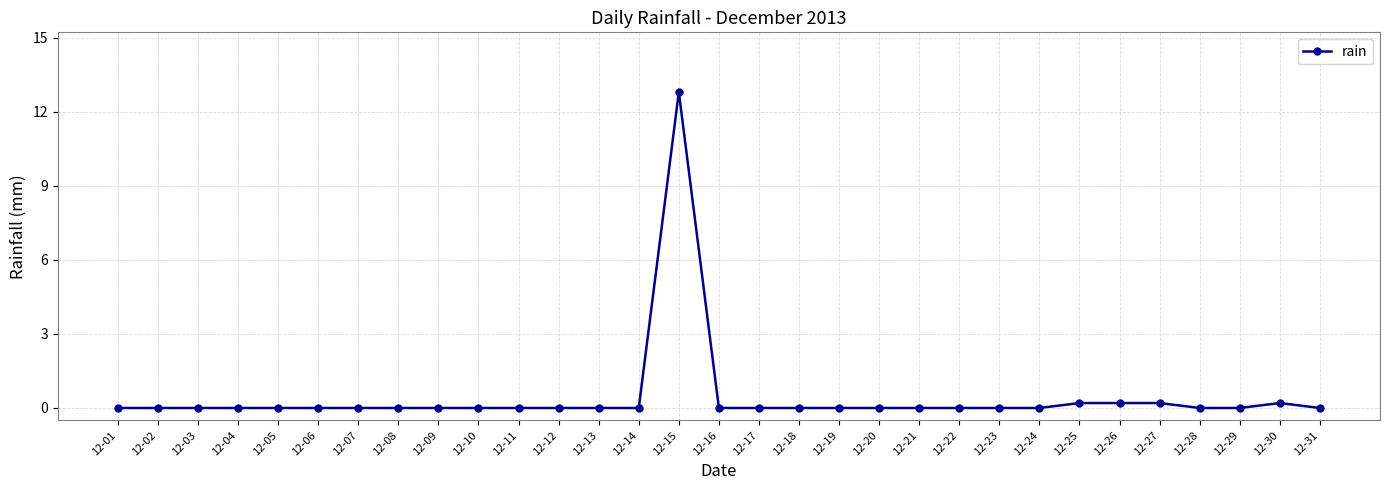

Which label corresponds to the largest value in the chart?

12-15